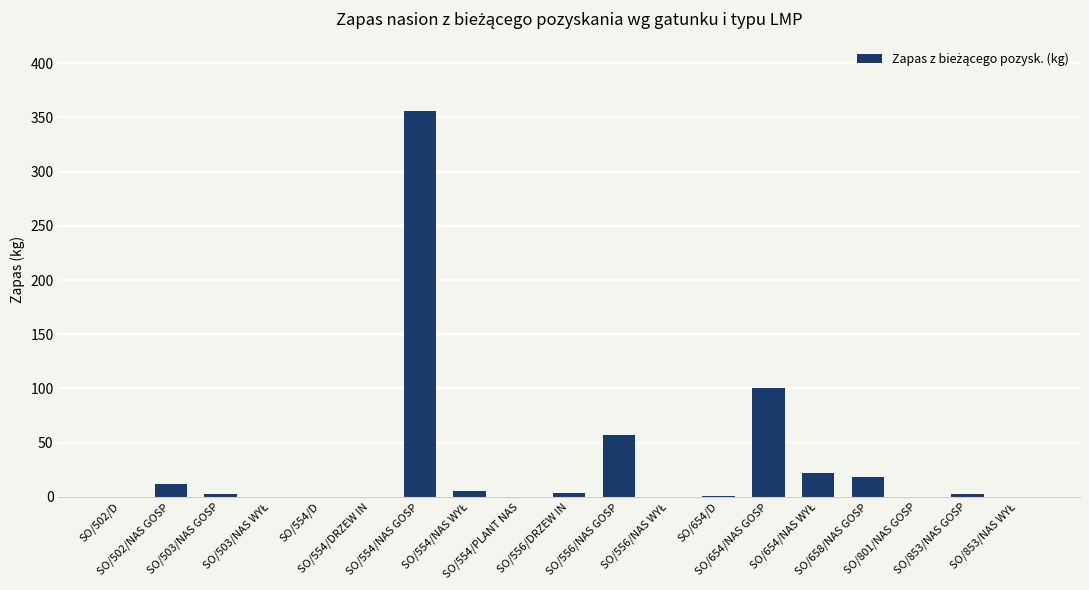

At which label is the value closest to 178?

SO/654/NAS GOSP